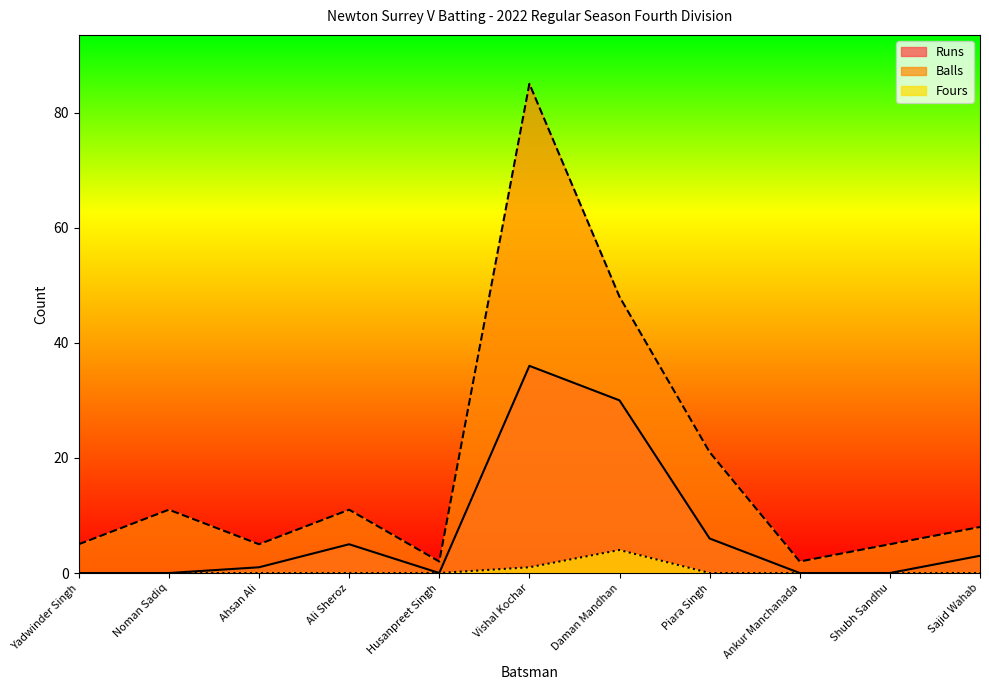

Where is Runs nearest to the value 18?

Daman Mandhan